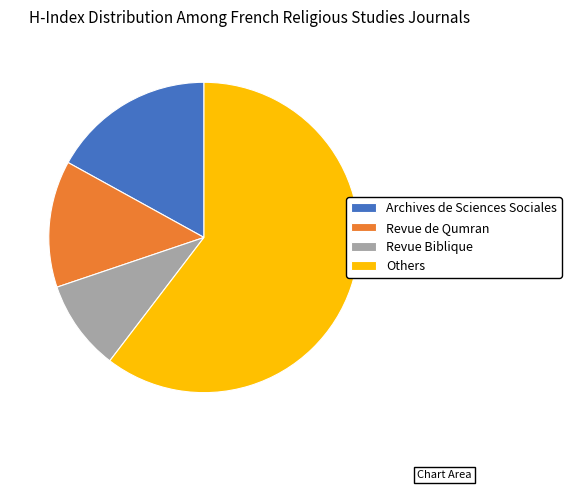

Rank the categories by value from lowest to highest.

Revue Biblique, Revue de Qumran, Archives de Sciences Sociales, Others